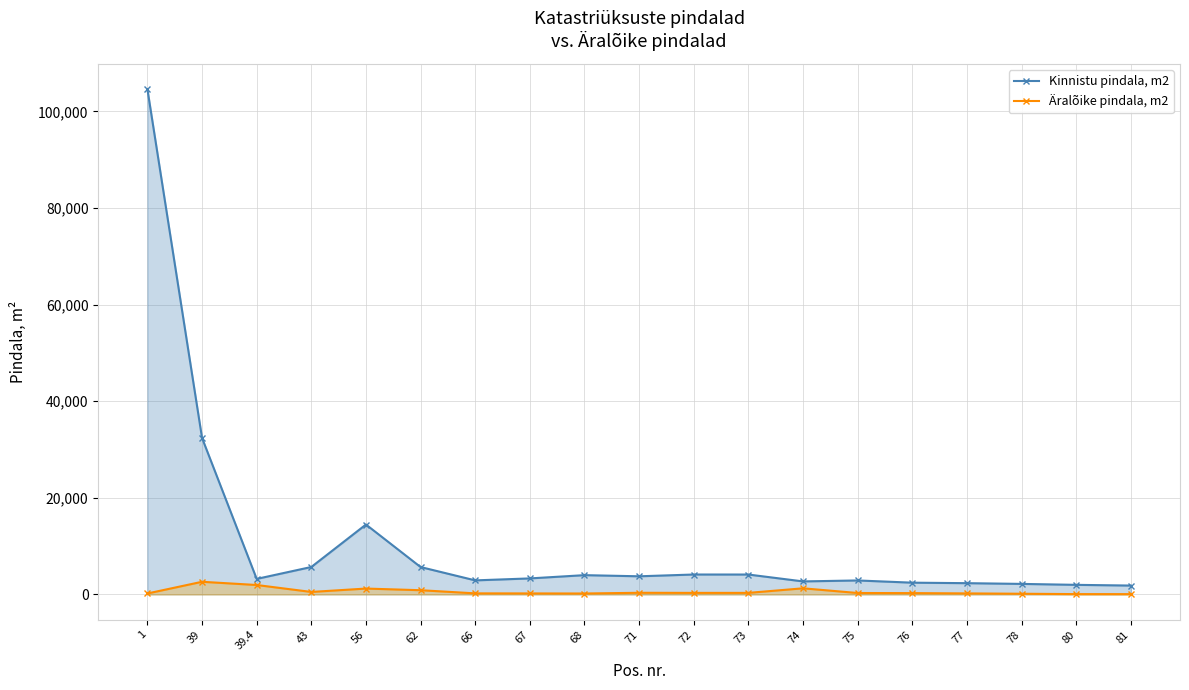

True or false: Kinnistu pindala, m2 and Äralõike pindala, m2 cross at least once.

False